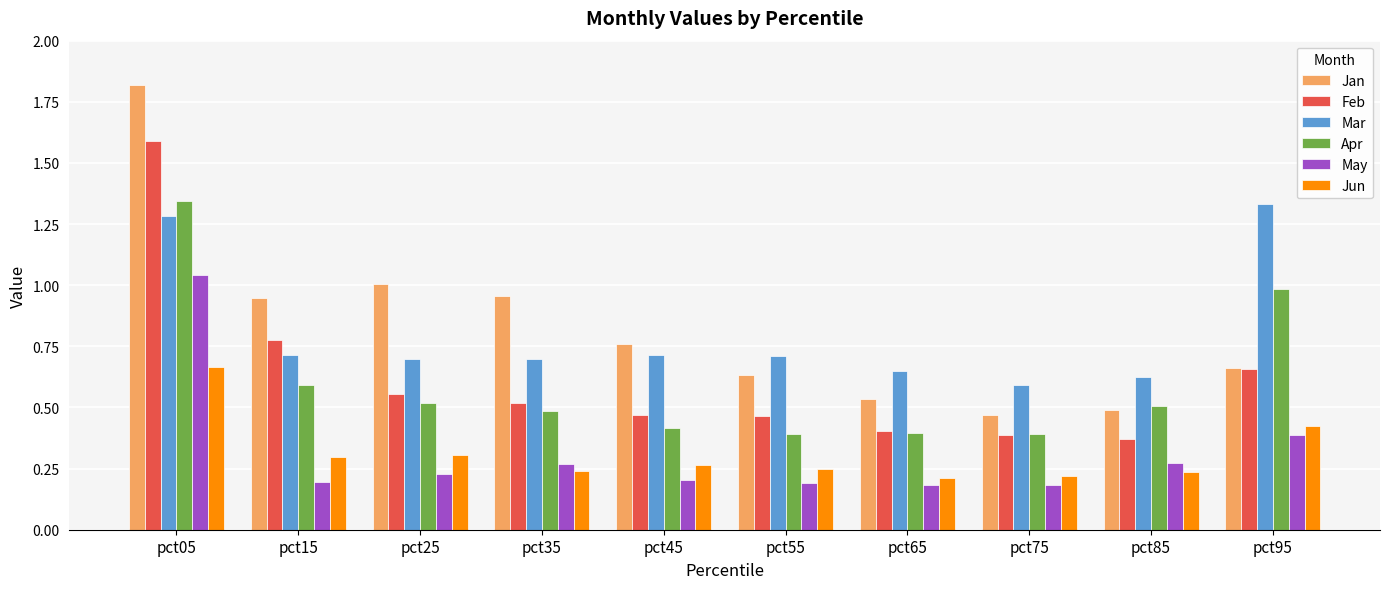

The value of Mar at pct95 is 1.3. True or false?

True